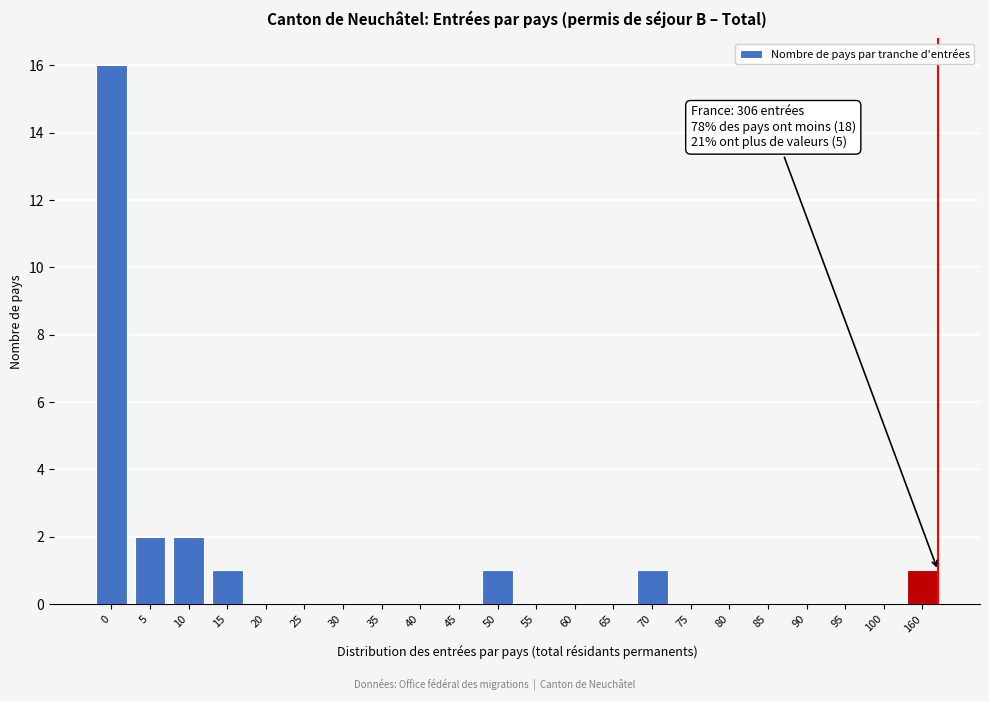

Reading left to right, list all the values displayed in this chart.

0=16	5=2	10=2	15=1	20=0	25=0	30=0	35=0	40=0	45=0	50=1	55=0	60=0	65=0	70=1	75=0	80=0	85=0	90=0	95=0	100=0	160=1